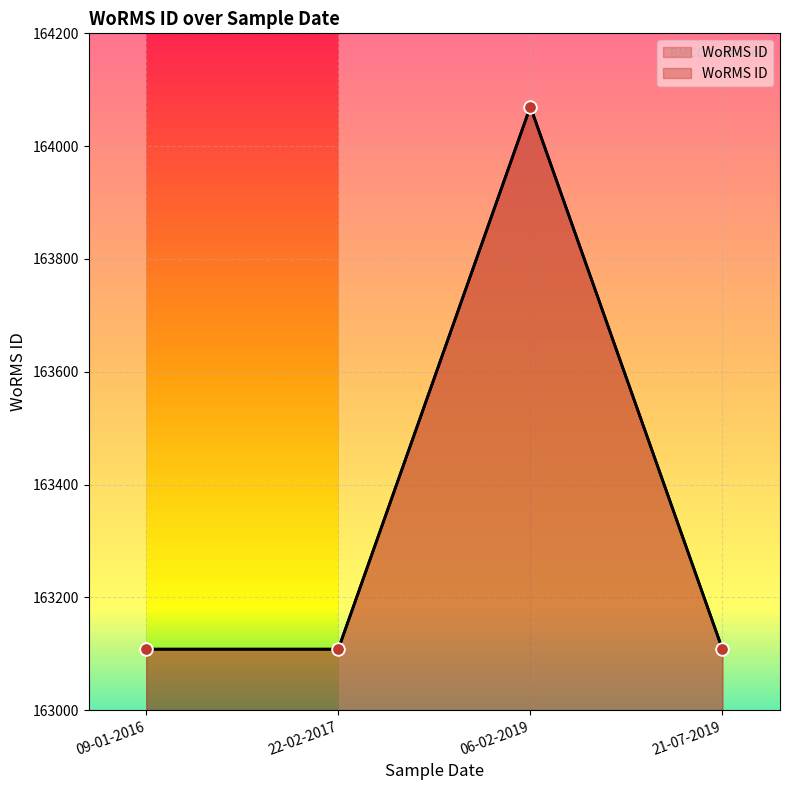

What is the change in value from 09-01-2016 to 06-02-2019?

+962